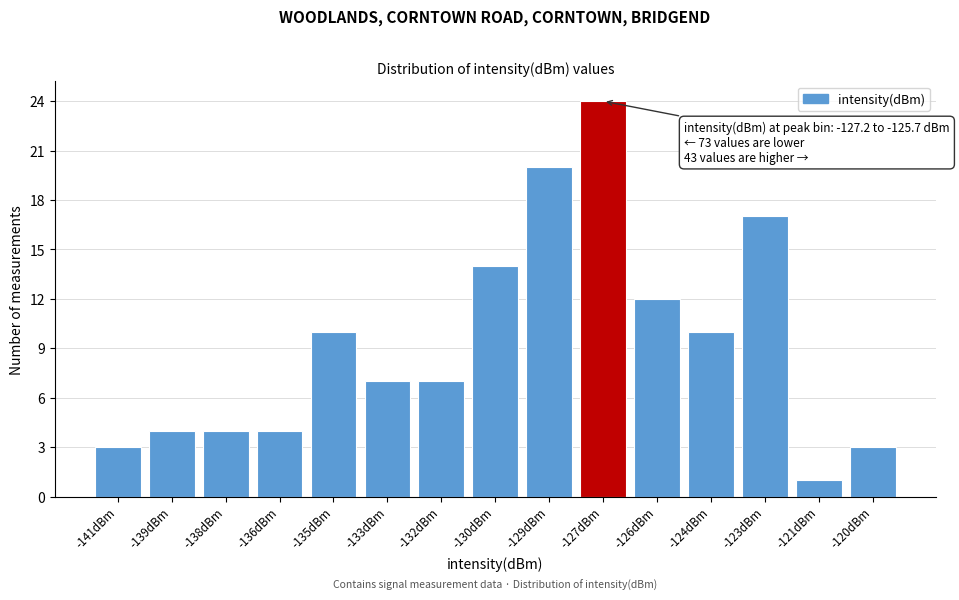

Reading left to right, transcribe all the data shown in this chart.

-141dBm=3	-139dBm=4	-138dBm=4	-136dBm=4	-135dBm=10	-133dBm=7	-132dBm=7	-130dBm=14	-129dBm=20	-127dBm=24	-126dBm=12	-124dBm=10	-123dBm=17	-121dBm=1	-120dBm=3